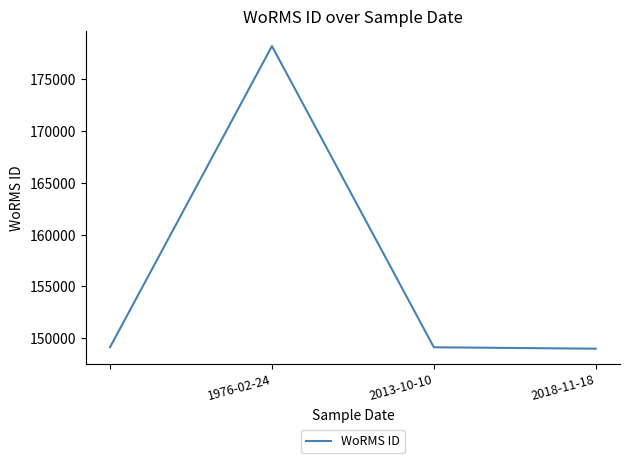

True or false: there are more than 2 points higher than both neighbors.

False